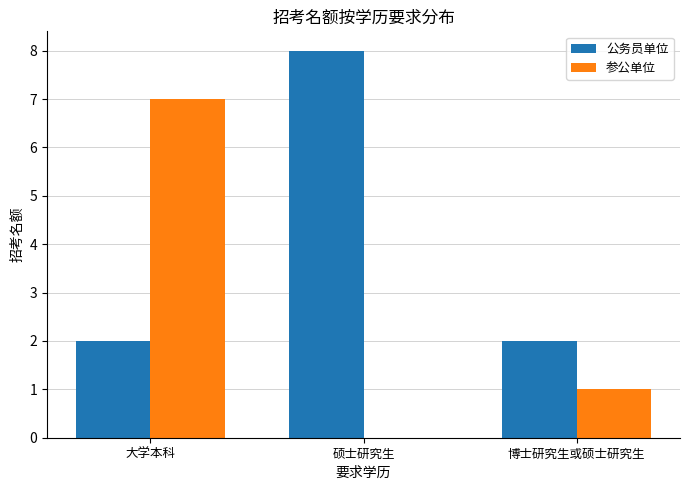

Which label corresponds to the largest value in the chart?

硕士研究生